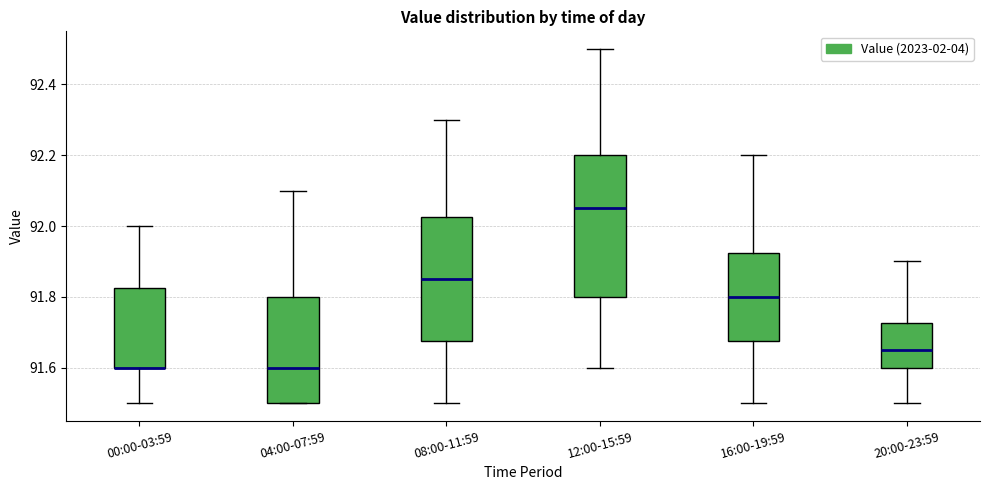

Where does the upper whisker of the box for 12:00-15:59 end on the y-axis? The values are not printed on the chart, so give them approximately, as read against the axis.

92.50